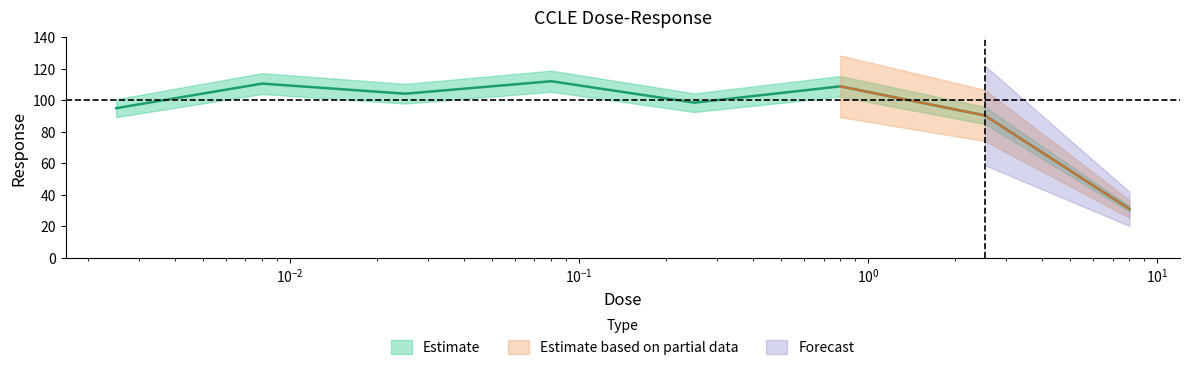

Reading right to left, what are all the values shown in this chart?

8.0=31.0	2.53=90.3	0.8=108.8	0.25=98.4	0.08=112.0	0.025=104.1	0.008=110.5	0.0025=94.9